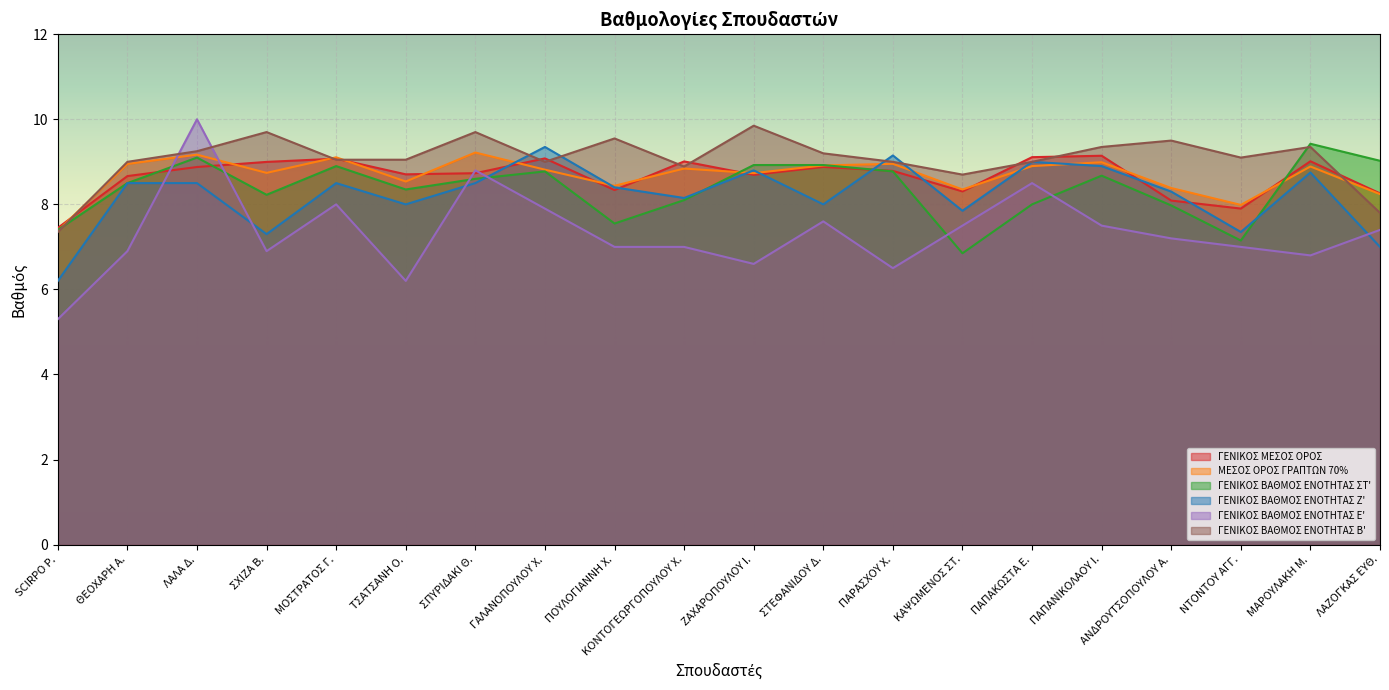

What is the lowest value of the ΓΕΝΙΚΟΣ ΜΕΣΟΣ ΟΡΟΣ series?

7.4